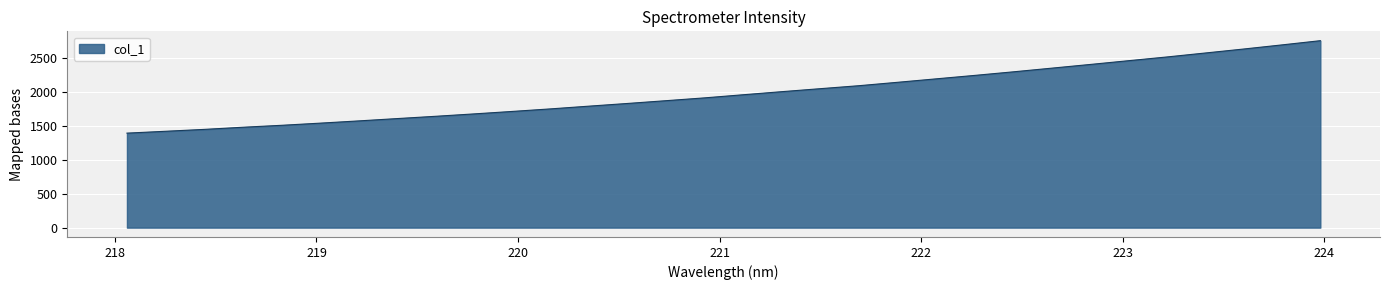

What is the smallest value displayed?

1390.9